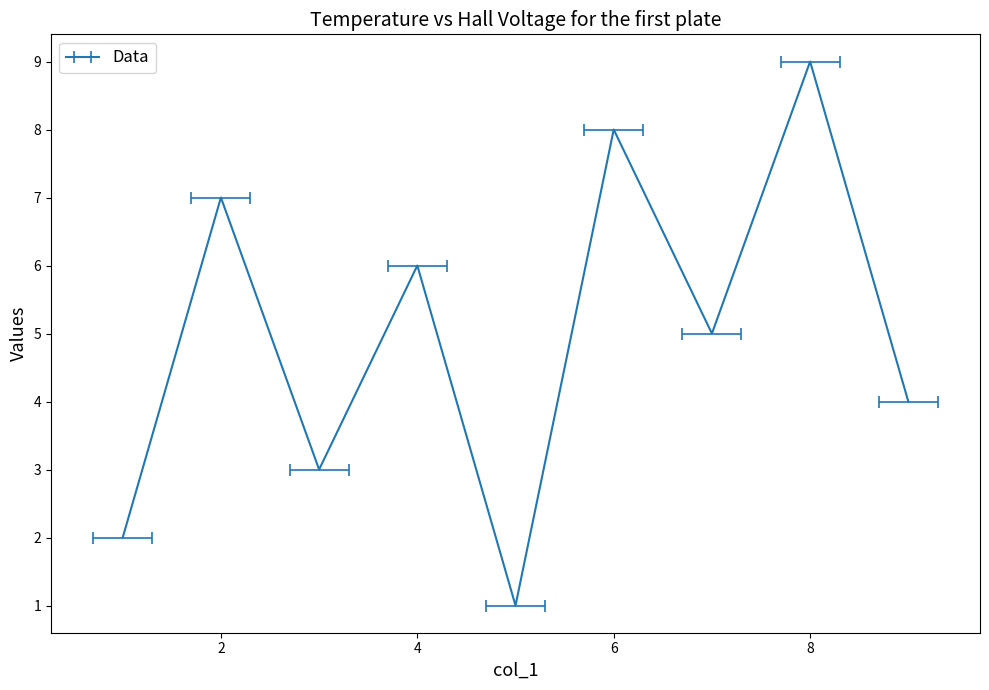

What is the difference between the maximum and minimum values in the col_4 series?

8